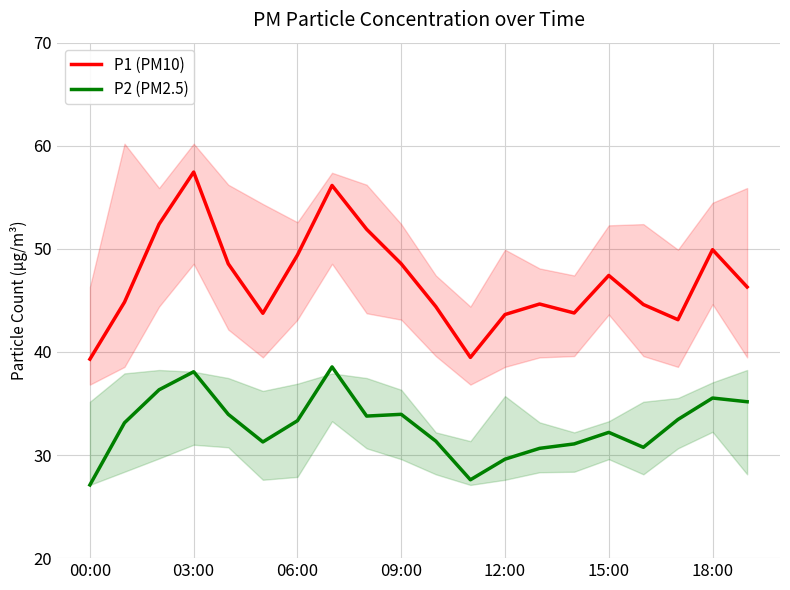

What is the difference between the maximum and minimum values in the P2 (PM2.5) series?

11.4